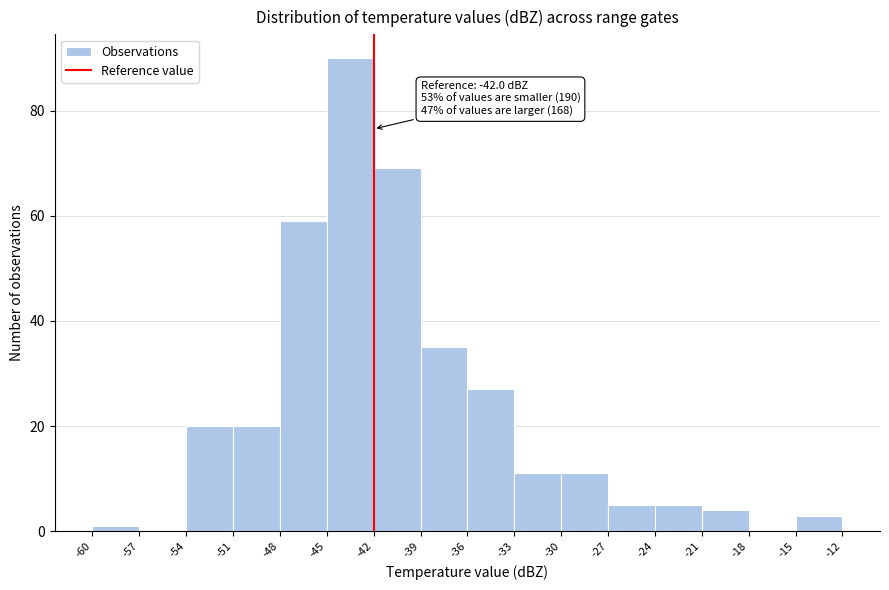

Over which range of the x-axis is the bar tallest?

-45 to -42